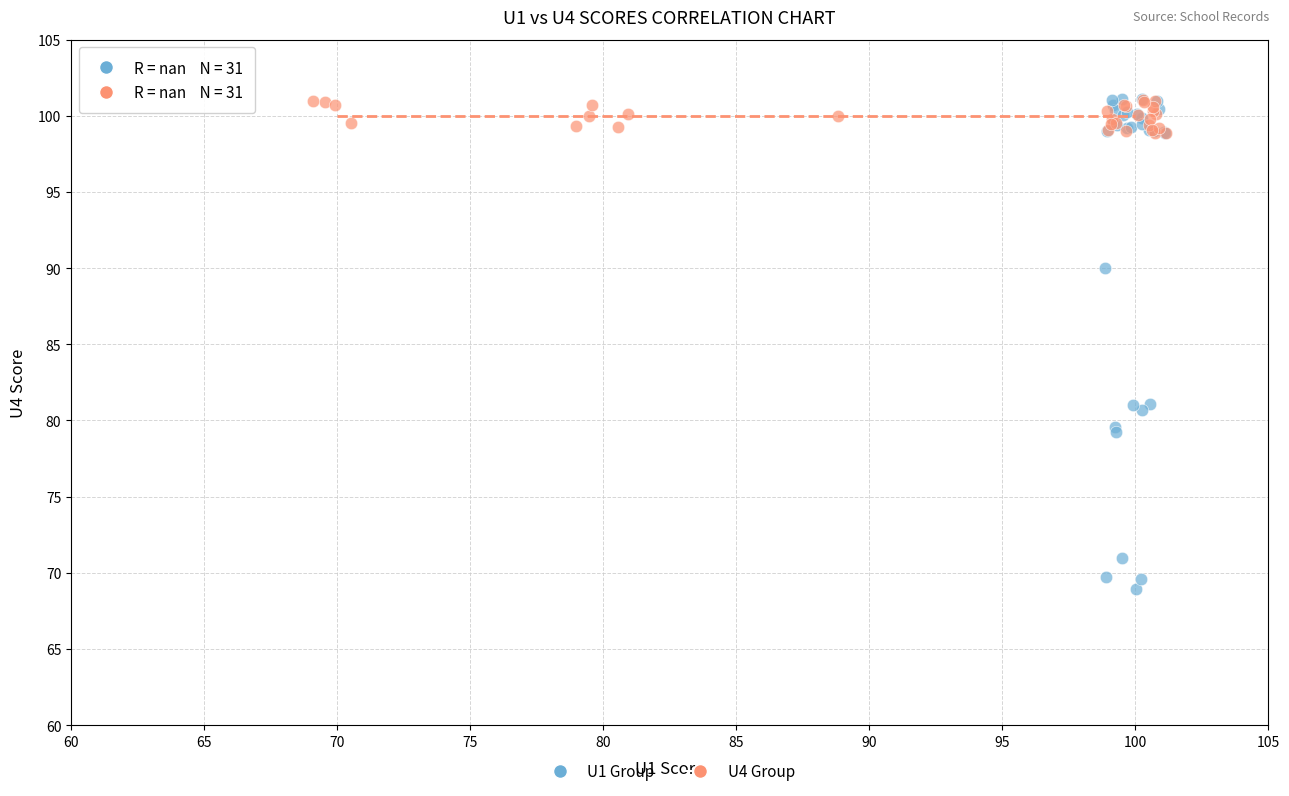

Which series reaches the minimum Y coordinate?

U1 Group